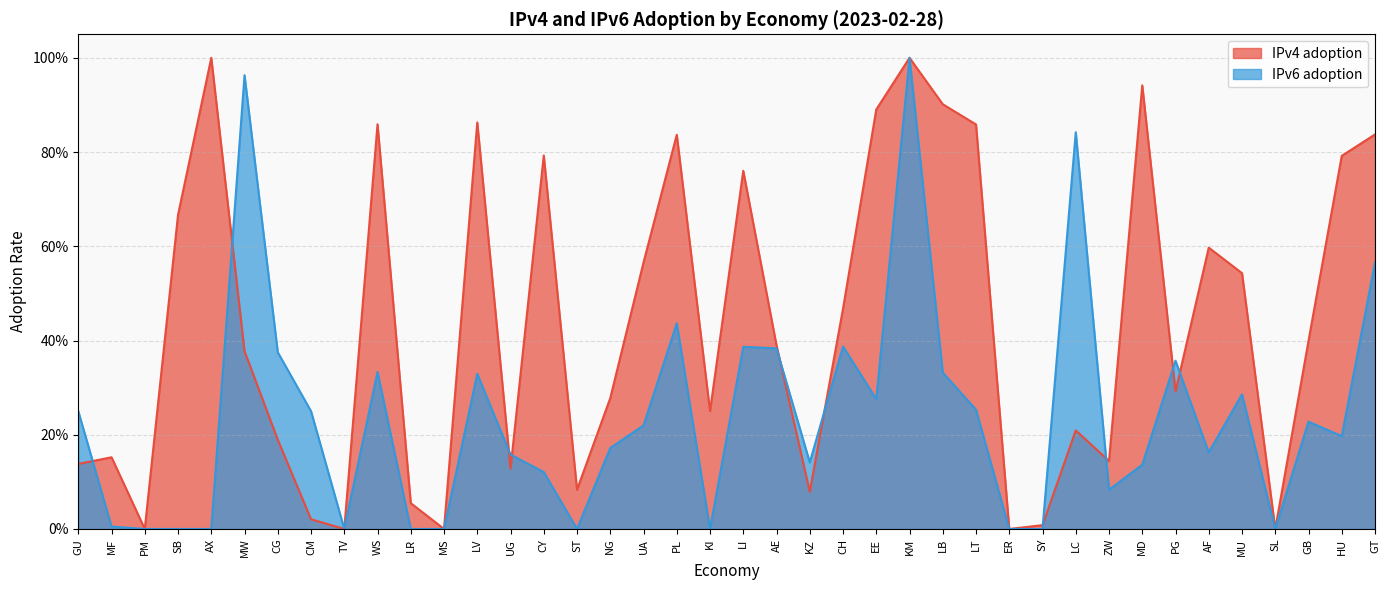

What is the spread (max minus min) of values at PG?

0.1